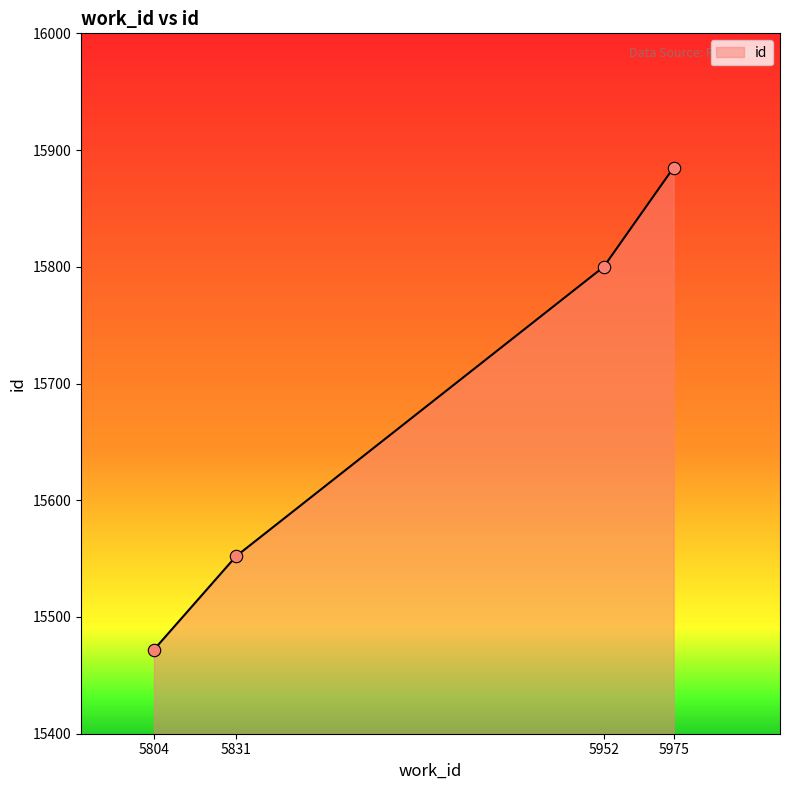

Between 5804 and 5831, which is larger?

5831